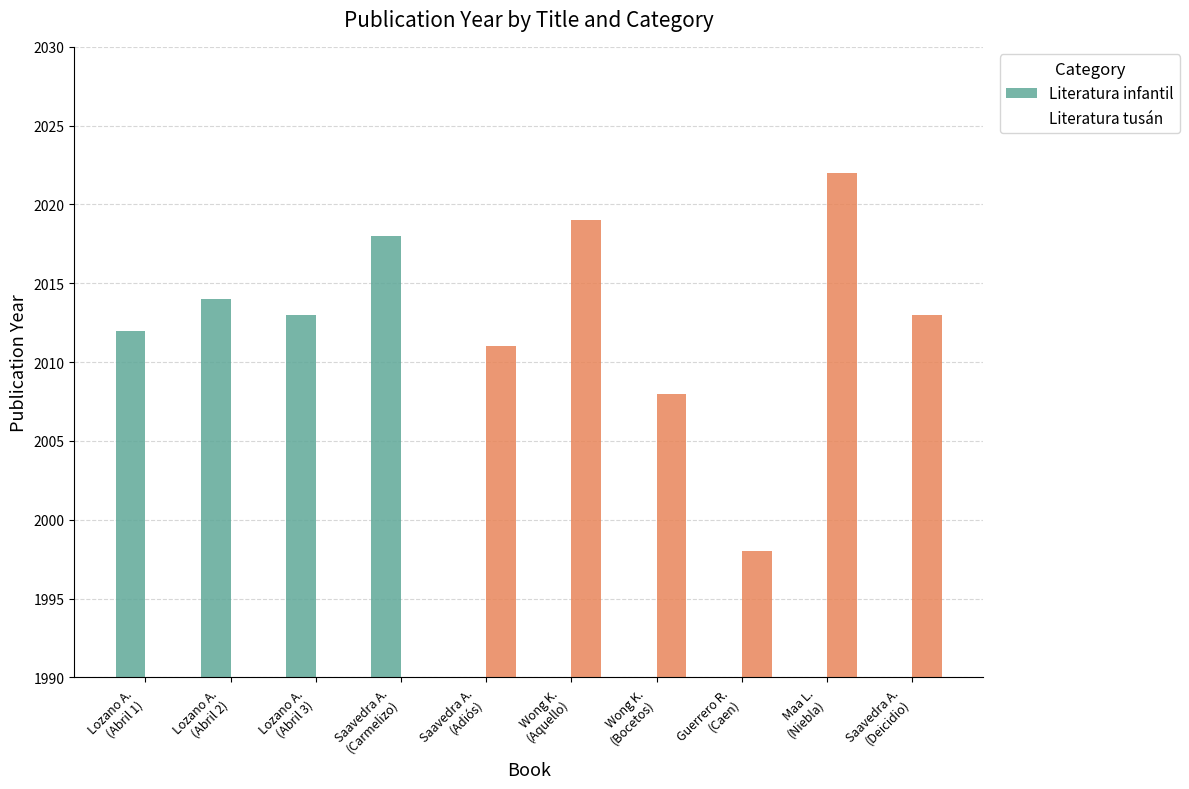

At Lozano A.
(Abril 1), list the series in order from largest to smallest.

Literatura infantil, Literatura tusán